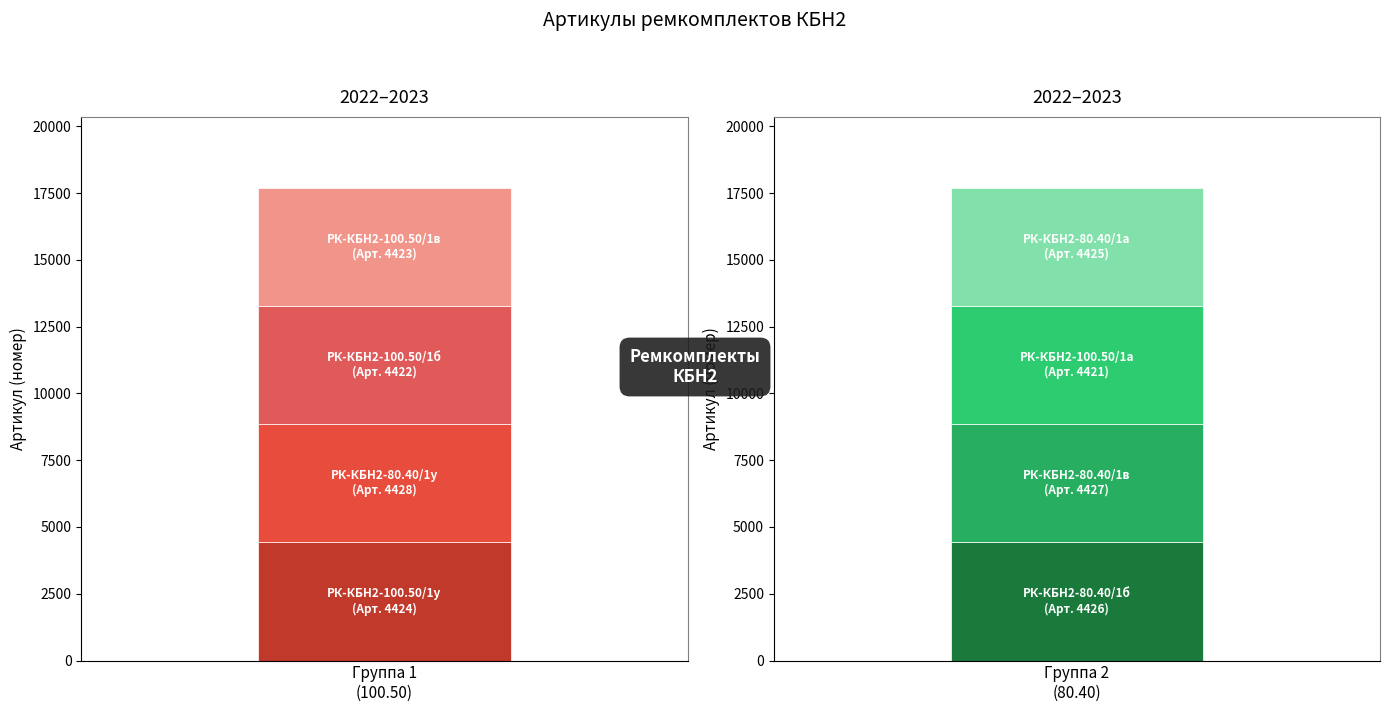

List the labels in order of value, smallest first.

РК-КБН2-100.50/1а, РК-КБН2-100.50/1б, РК-КБН2-100.50/1в, РК-КБН2-100.50/1у, РК-КБН2-80.40/1а, РК-КБН2-80.40/1б, РК-КБН2-80.40/1в, РК-КБН2-80.40/1у